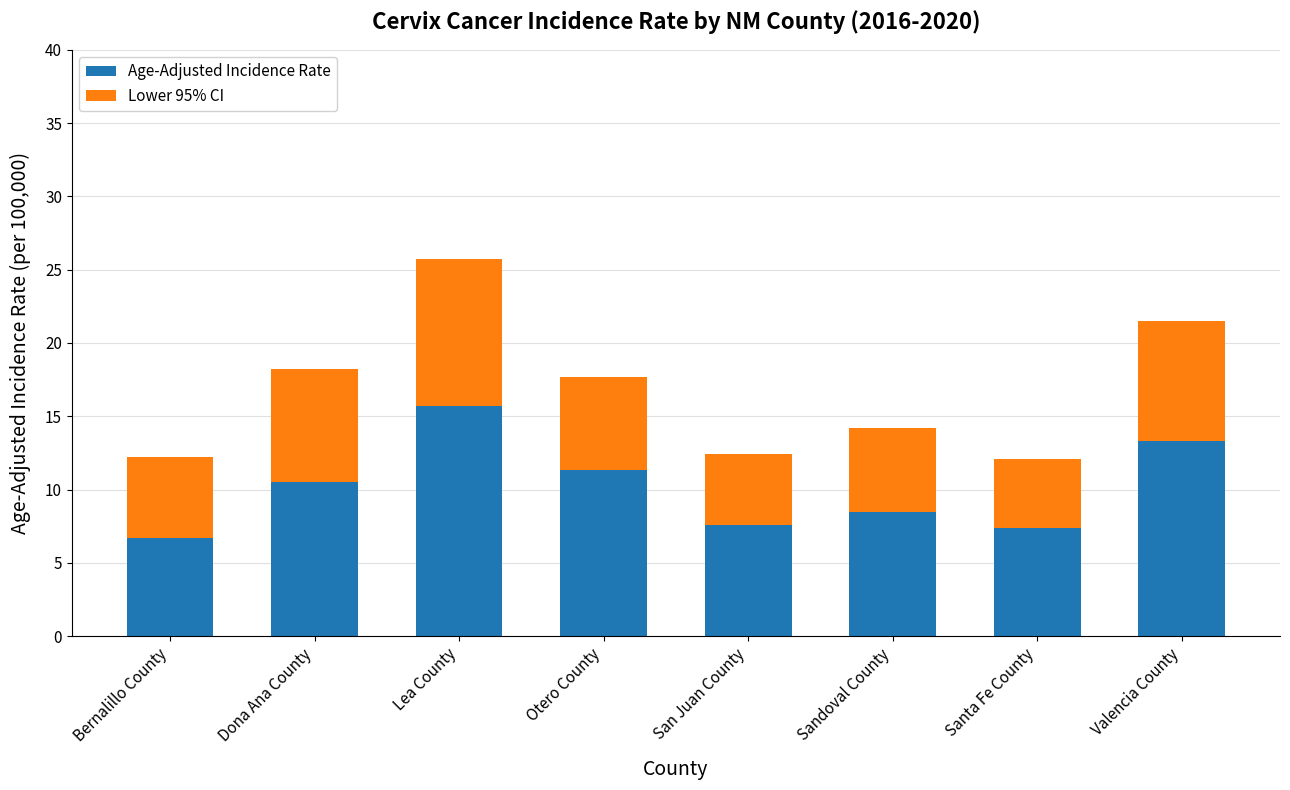

What is the difference between the maximum and minimum values in the Age-Adjusted Incidence Rate series?

9.0